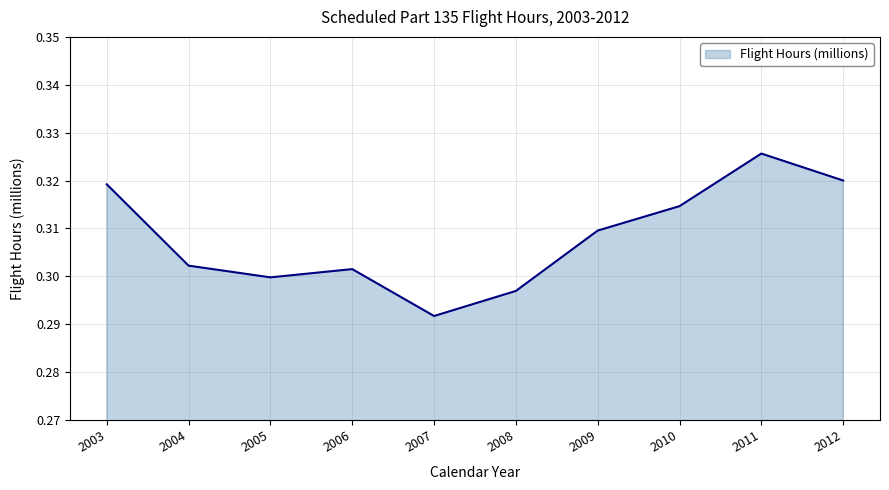

Rank the categories by value from lowest to highest.

2007, 2008, 2005, 2006, 2004, 2009, 2010, 2003, 2012, 2011